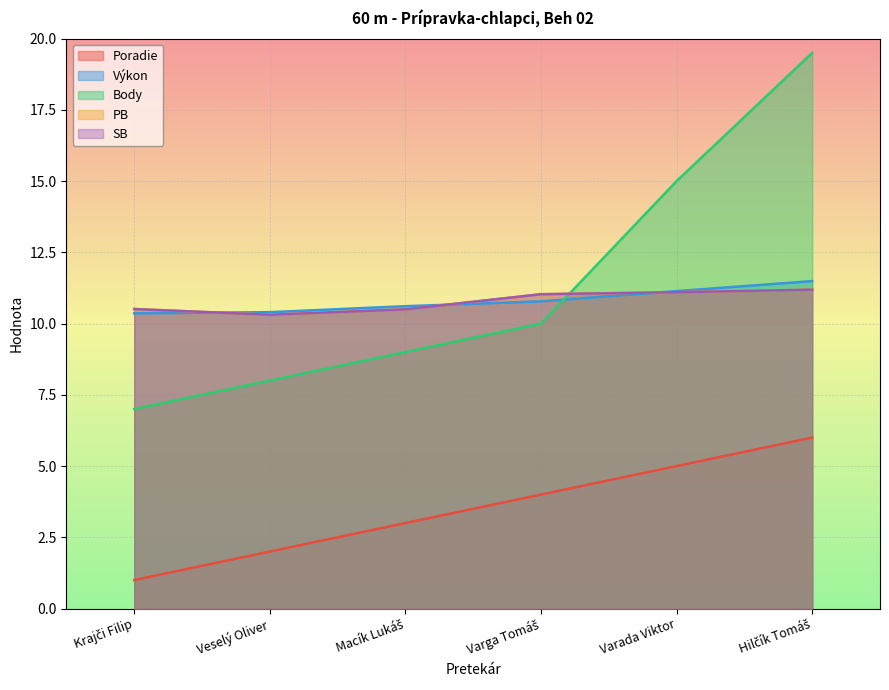

What is the maximum value for Poradie?

6.0